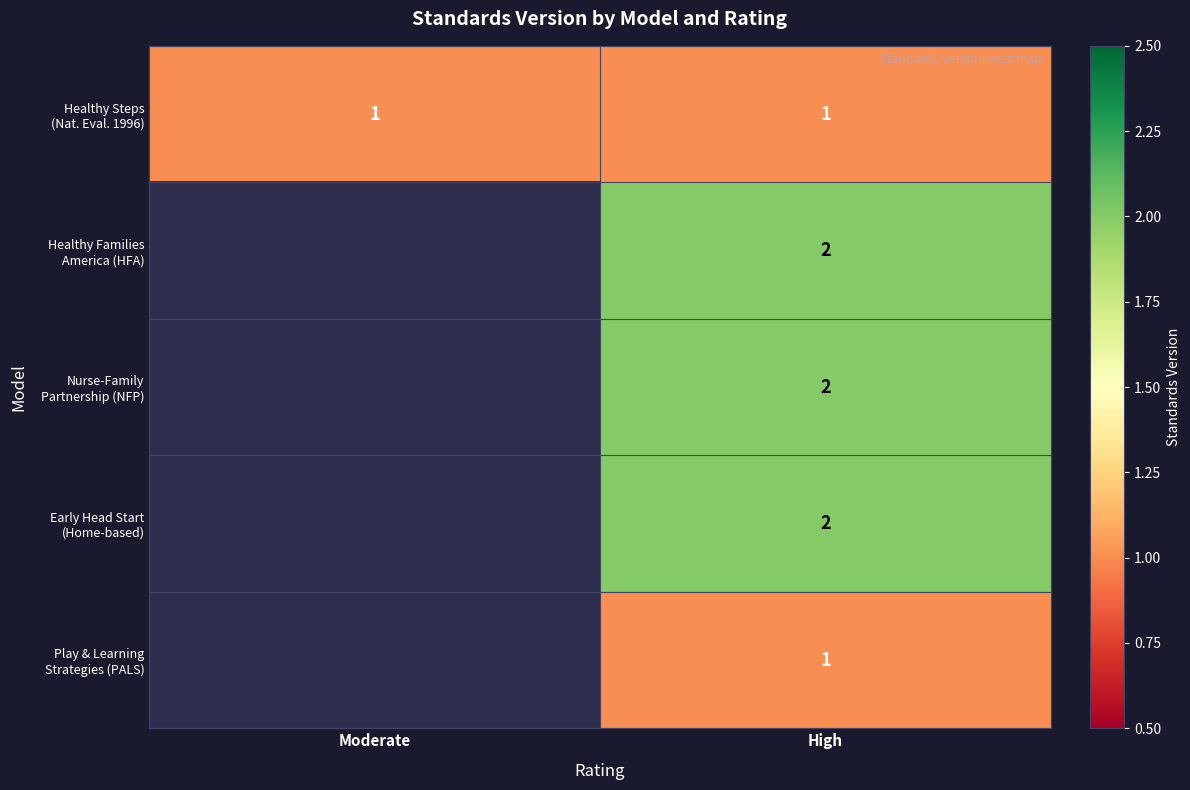

What is the total value across all series at High?

8